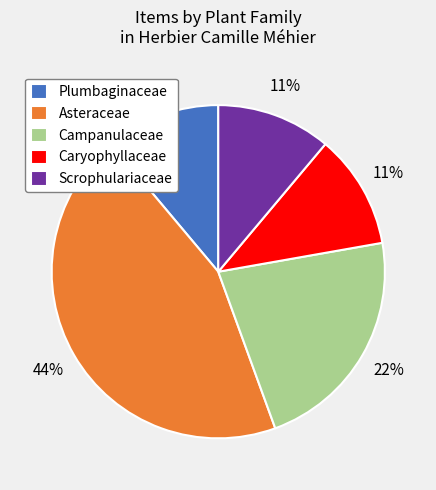

Approximately how many times larger is the value at Plumbaginaceae compared to Campanulaceae?

0.5